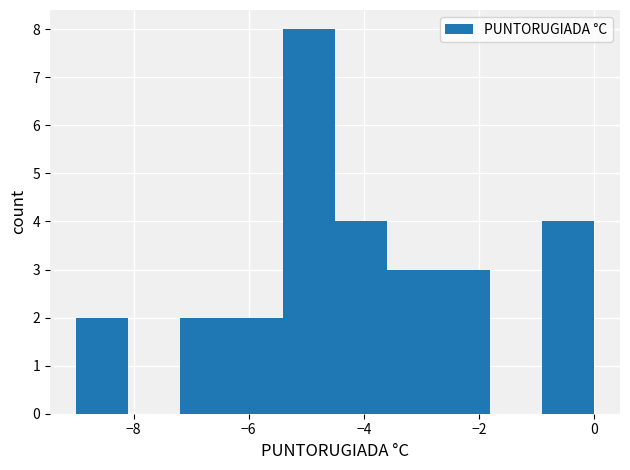

Reading left to right, transcribe this chart: for each bar, give the range it covers on the x-axis and its height. Neither the bar edges nor the heights are printed on the chart, so give them approximately, as read against the axes.

-9.0 to -8.1: 2
-8.1 to -7.2: 0
-7.2 to -6.3: 2
-6.3 to -5.4: 2
-5.4 to -4.5: 8
-4.5 to -3.6: 4
-3.6 to -2.7: 3
-2.7 to -1.8: 3
-1.8 to -0.9: 0
-0.9 to 0.0: 4